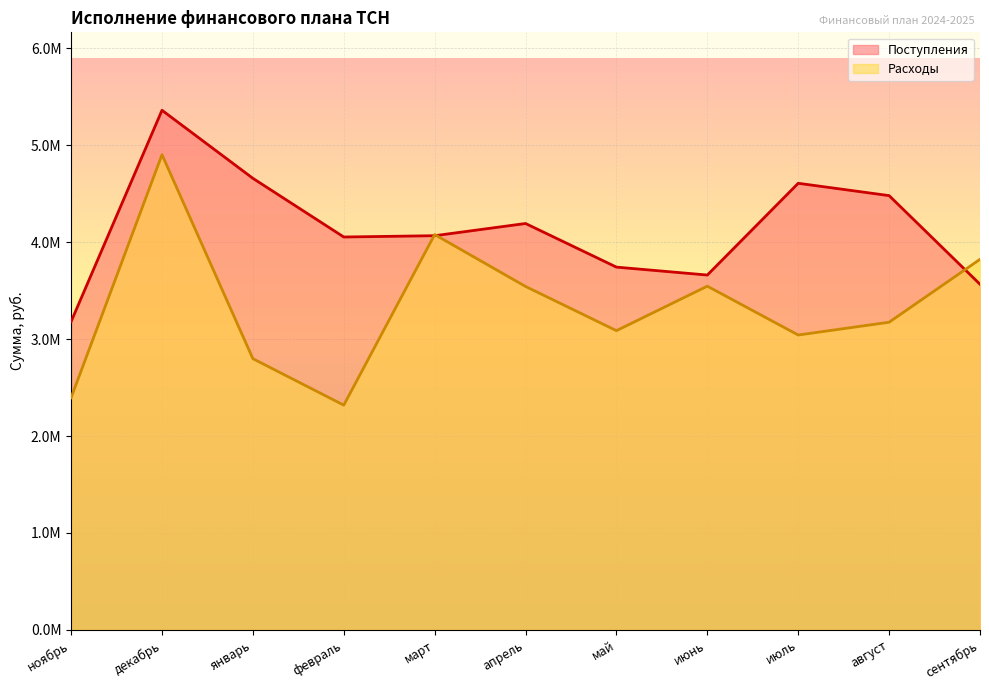

Reading left to right, extract all data points from this chart.

Поступления: 3181088.0	5361747.4	4659497.0	4053997.0	4067372.1	4193272.0	3743185.0	3661414.0	4608380.0	4481030.0	3566372.0
Расходы: 2395789.5	4903578.3	2798349.0	2318915.0	4079355.0	3543577.0	3087588.0	3546620.0	3042500.0	3174498.0	3823658.0